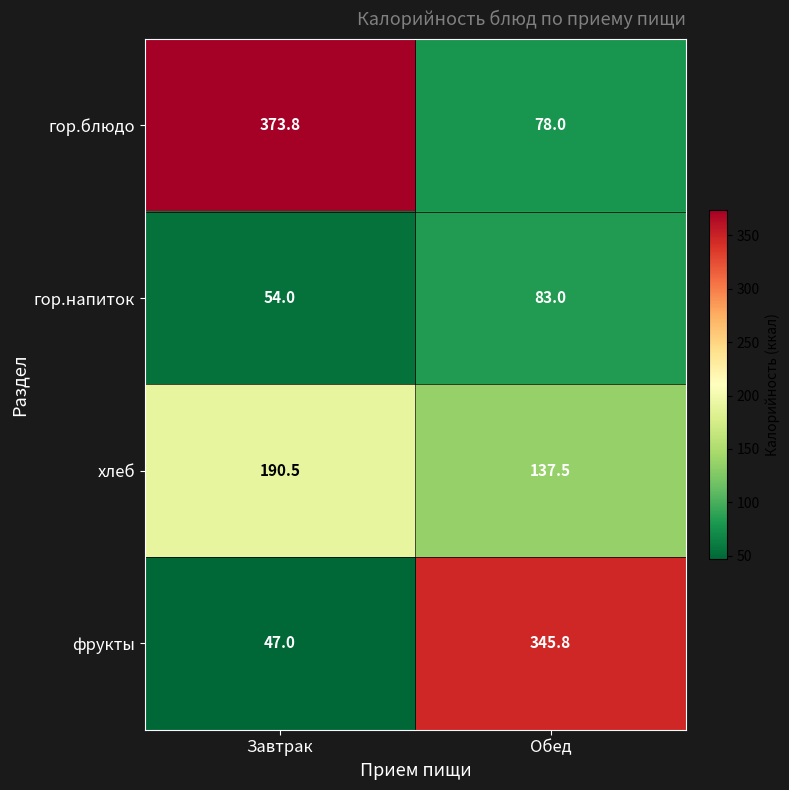

Reading left to right, list all the values displayed in this chart.

гор.блюдо: Завтрак=373.8	Обед=78.0
гор.напиток: Завтрак=54.0	Обед=83.0
хлеб: Завтрак=190.5	Обед=137.5
фрукты: Завтрак=47.0	Обед=345.8